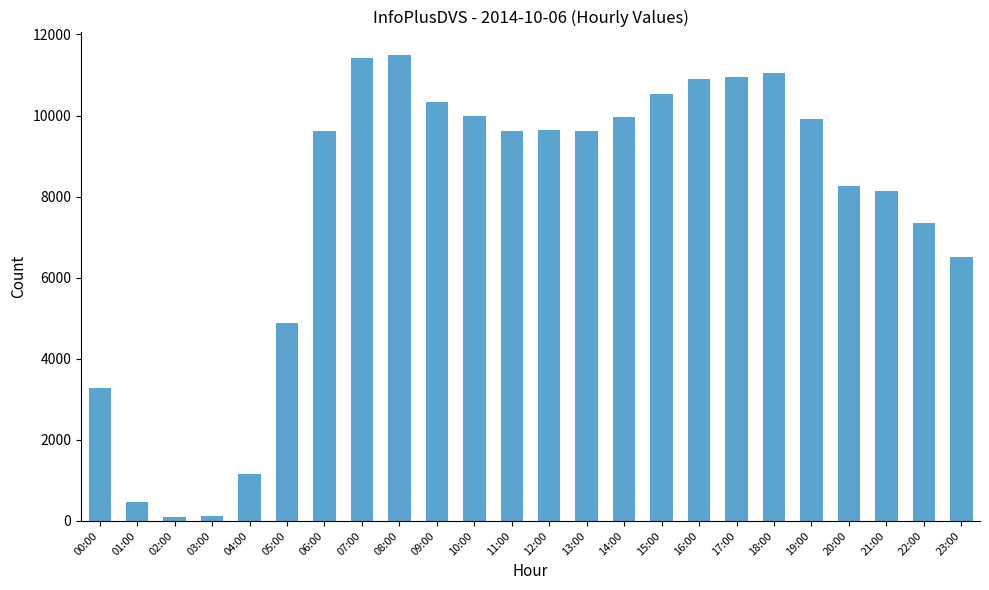

Where is the data nearest to the value 5803?

23:00